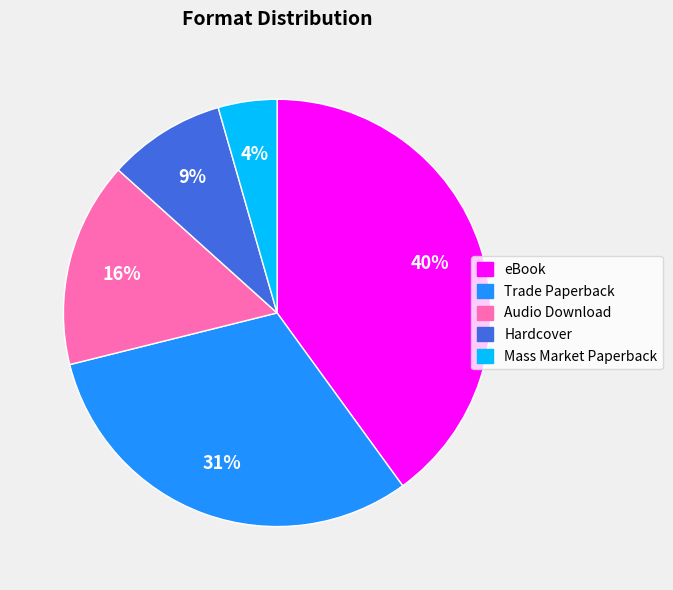

To the nearest percent, what is the combined percentage of eBook and Audio Download?

56%